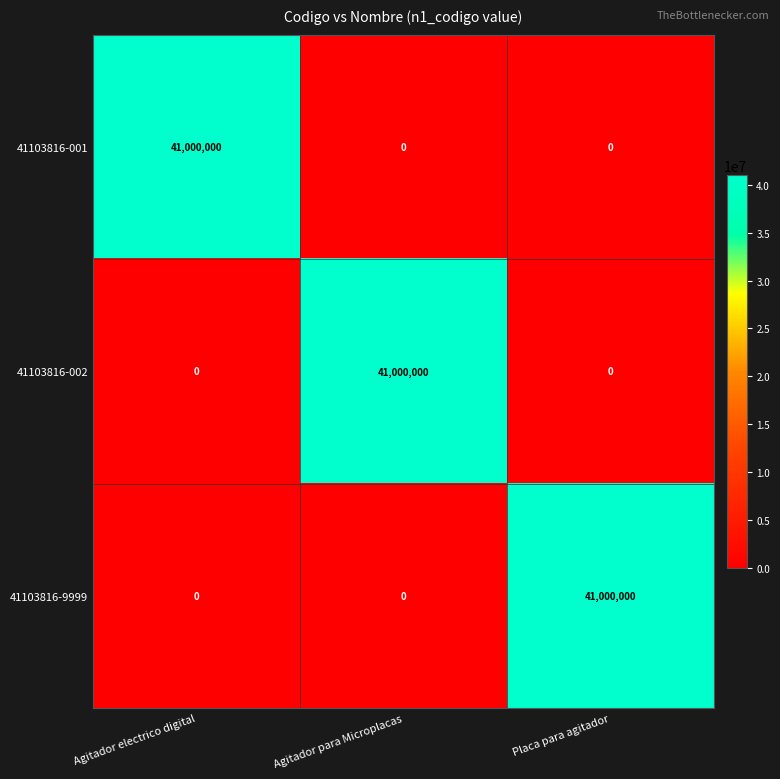

What is the total value across all series at Placa para agitador?

41000000